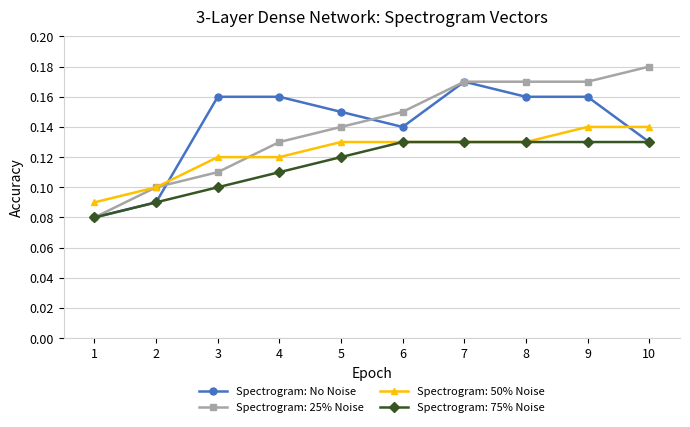

At which category does the chart reach its peak across all series?

10